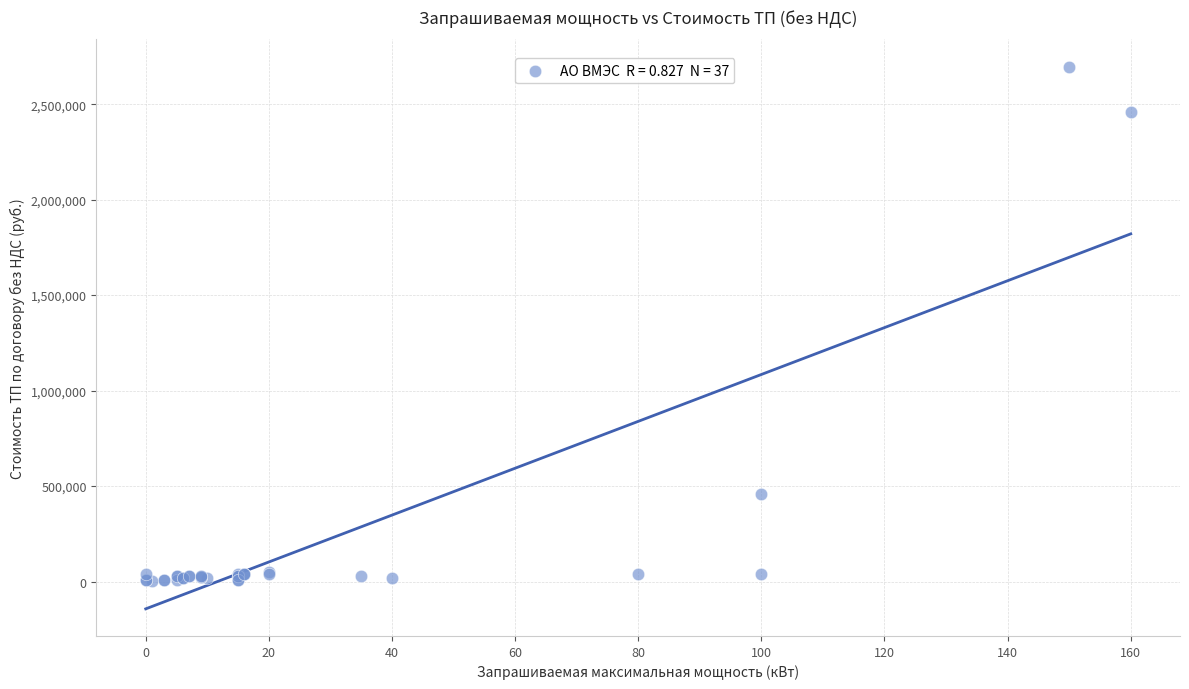

What Y value in the scatter plot is closest to 1349869?

455826.2